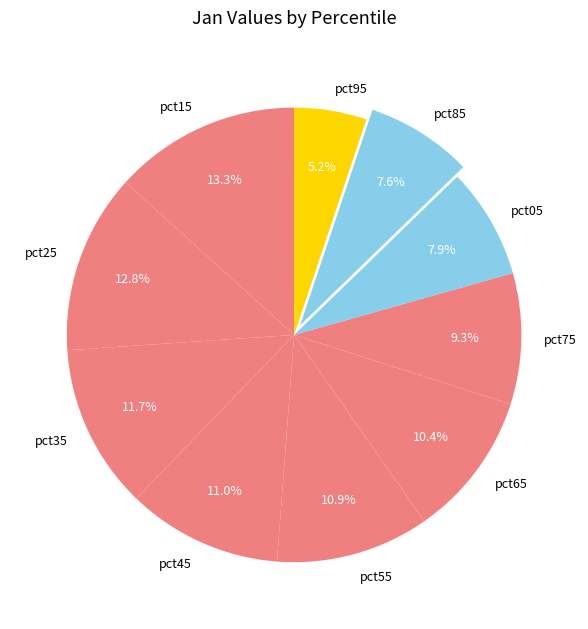

Count the number of slices in the pie.

10